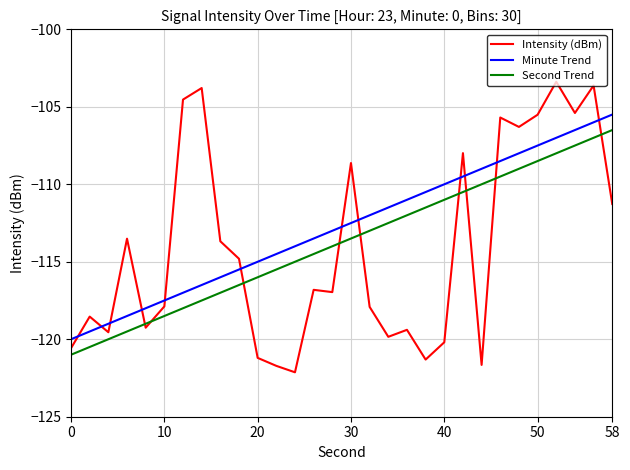

What is the maximum value shown in the chart?

-103.4